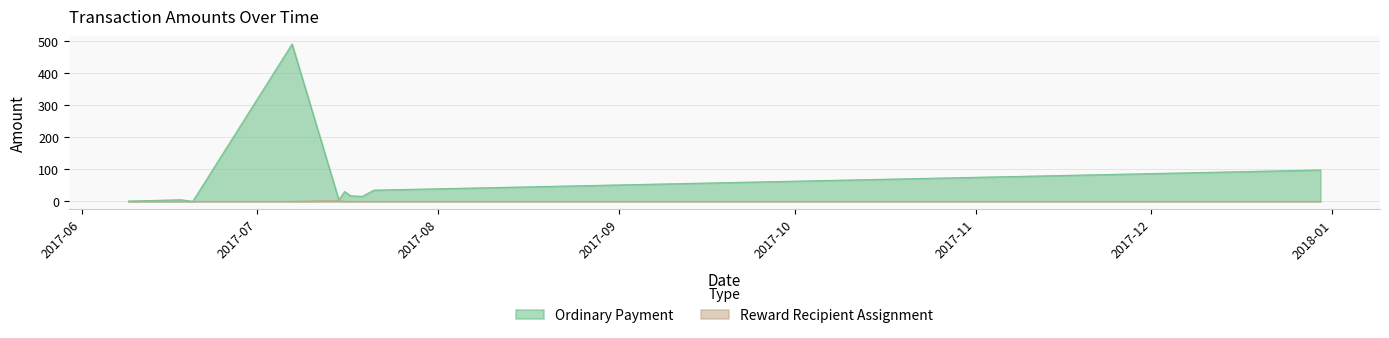

Where do Reward Recipient Assignment and Ordinary Payment first cross each other?

2017-07-15 and 2017-07-15